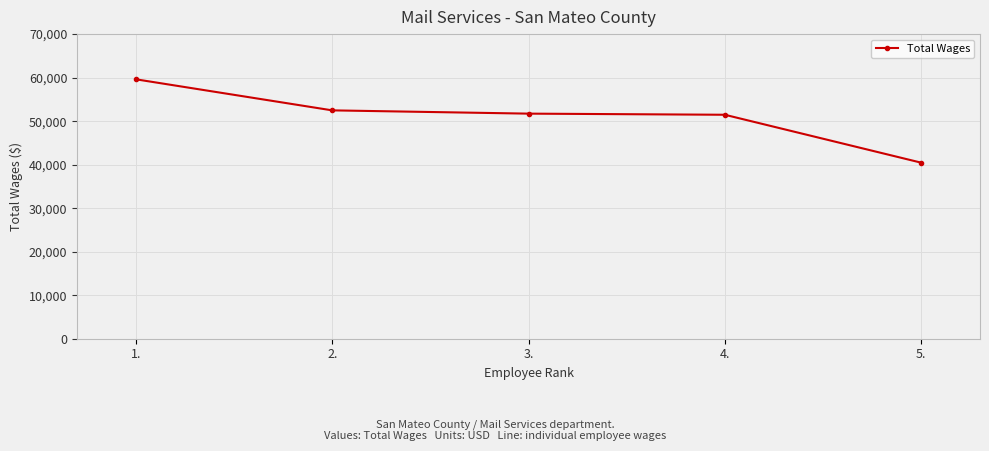

What is the value of the 3rd point from the left?

51702